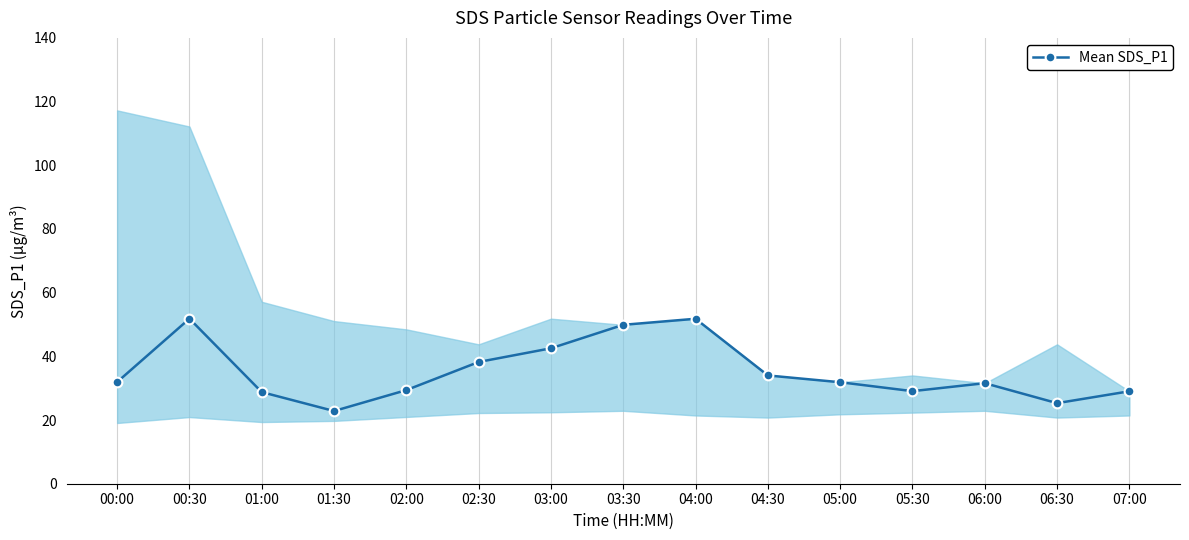

How many lines are shown in the chart?

1